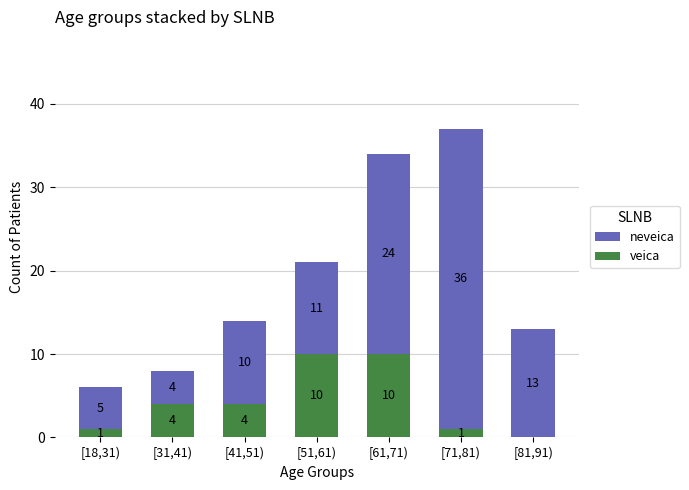

What is the approximate value of veica at [41,51), to the nearest 5?

5